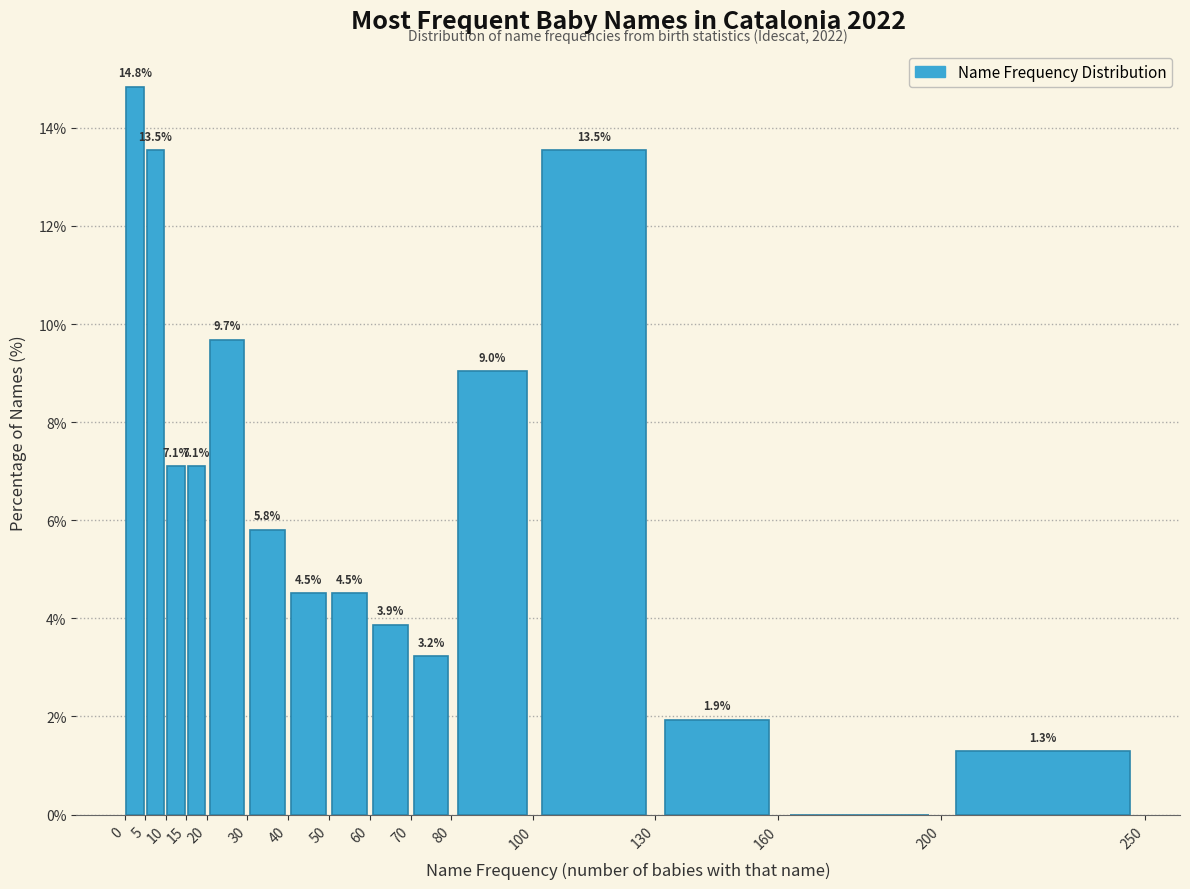

Over which range of the x-axis is the bar tallest?

0 to 5